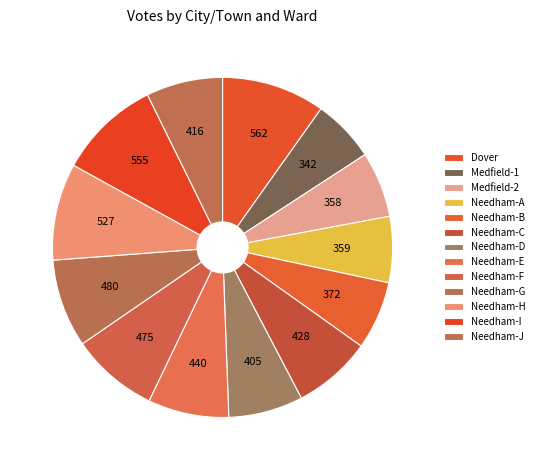

Is it true that Needham-B is 7% of the pie?

True